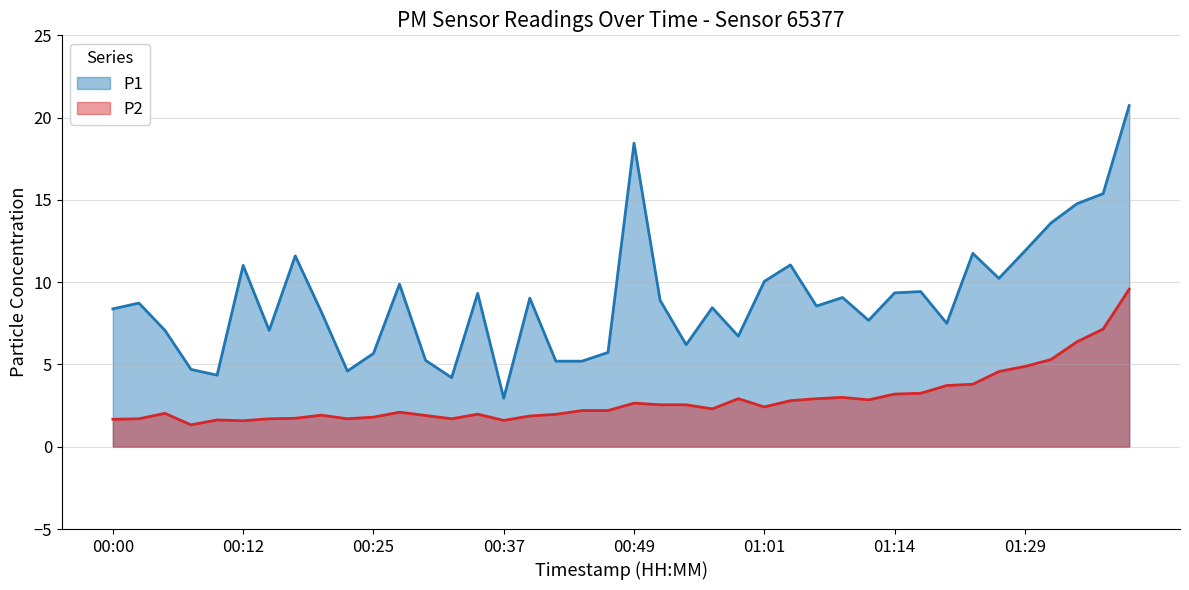

What position from the left is 00:52?

22